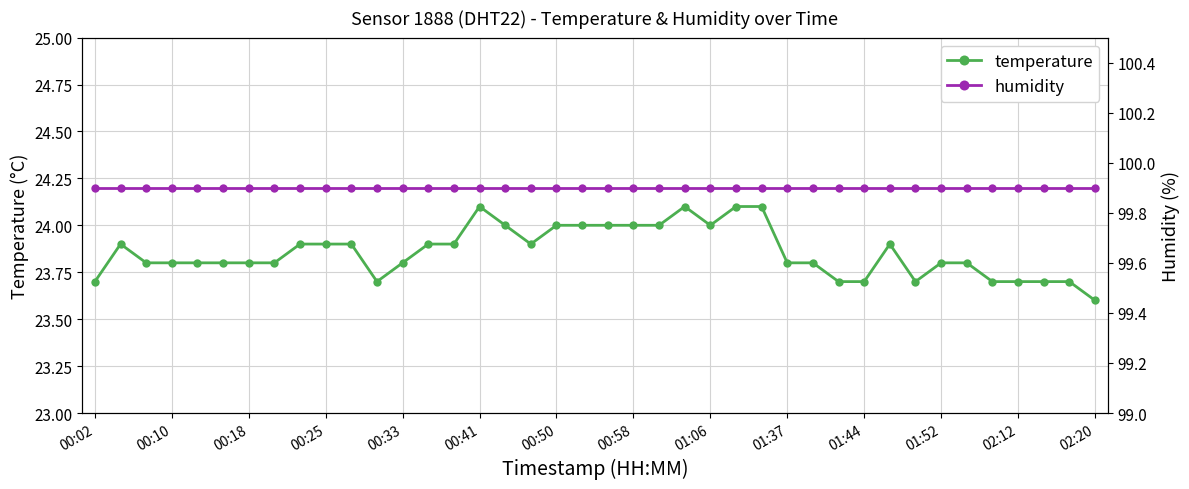

The temperature series shows 24.1 at 00:41. True or false?

True